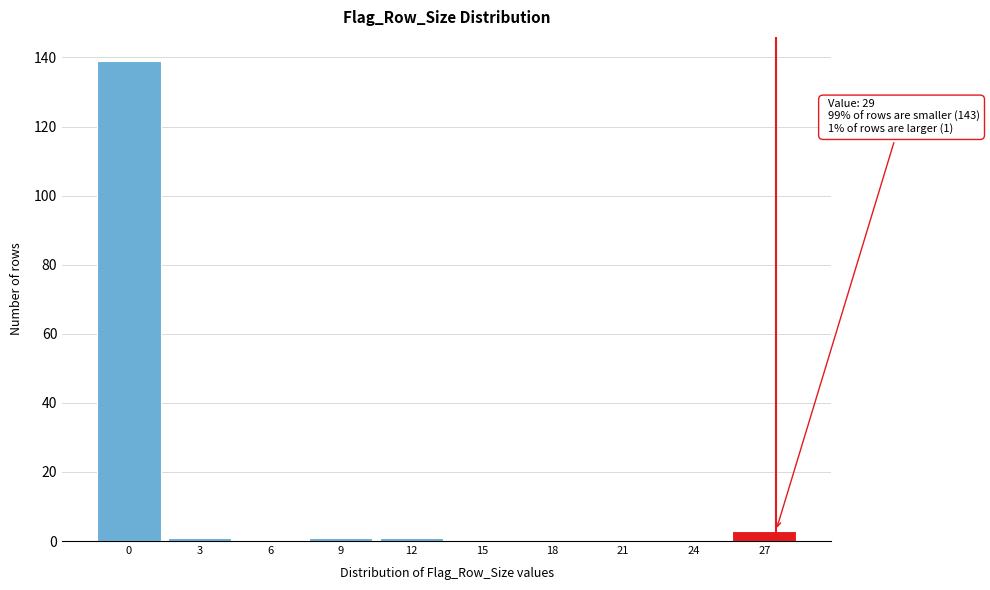

Reading left to right, transcribe all the data shown in this chart.

0=139	3=1	6=0	9=1	12=1	15=0	18=0	21=0	24=0	27=3